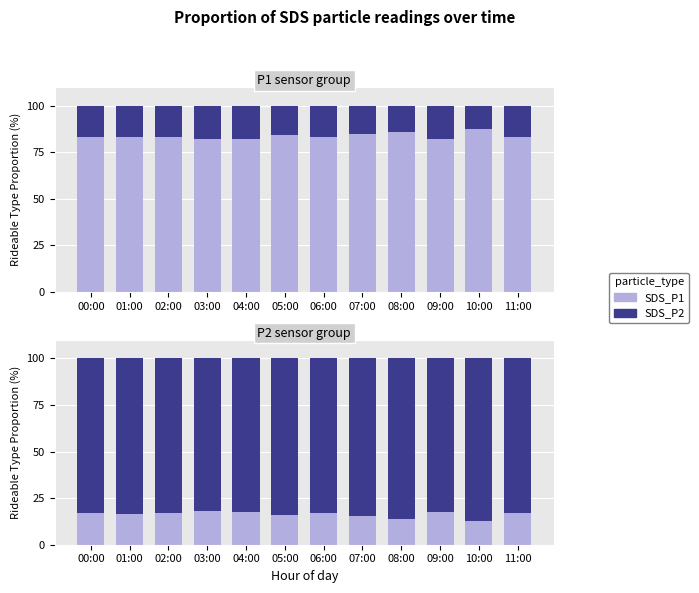

What is the value of the SDS_P2 bar at the 6th from the left?

84.1